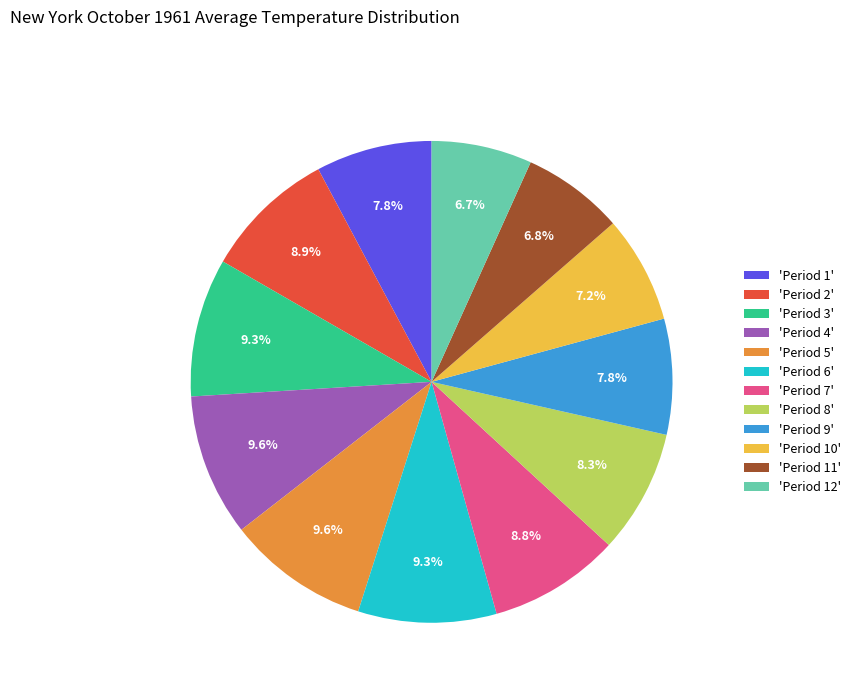

Between 'Period 12' and 'Period 5', which is larger?

'Period 5'